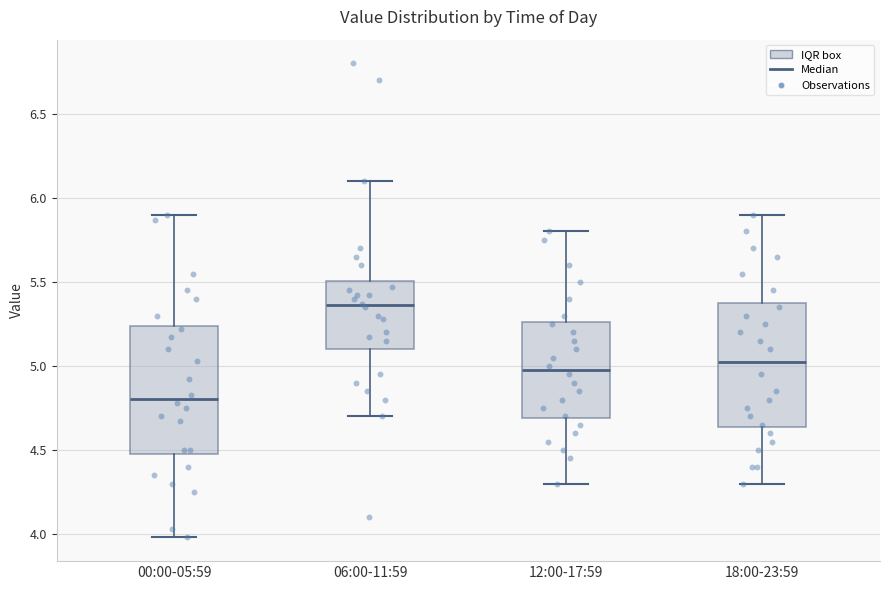

Which box's median line is the highest?

06:00-11:59